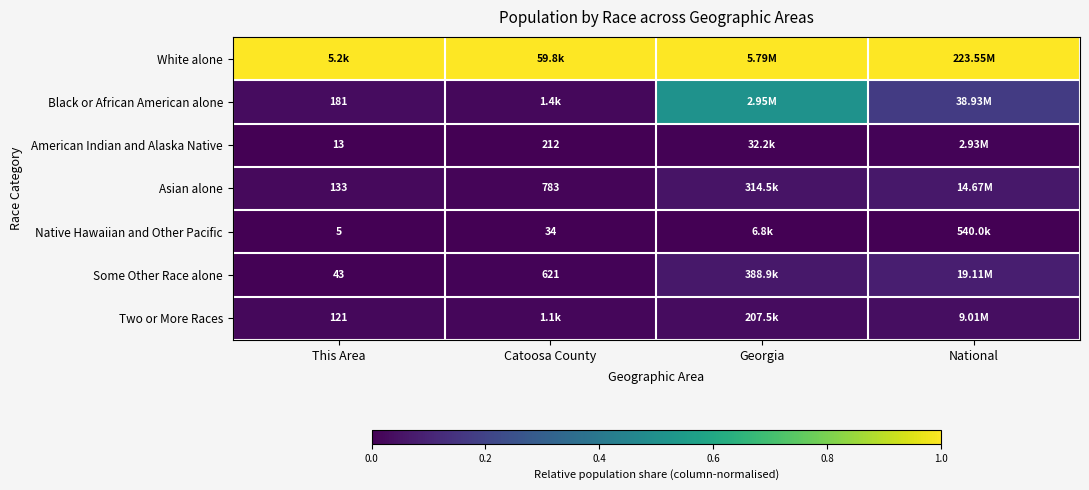

What is the total value across all series at This Area?

1.1